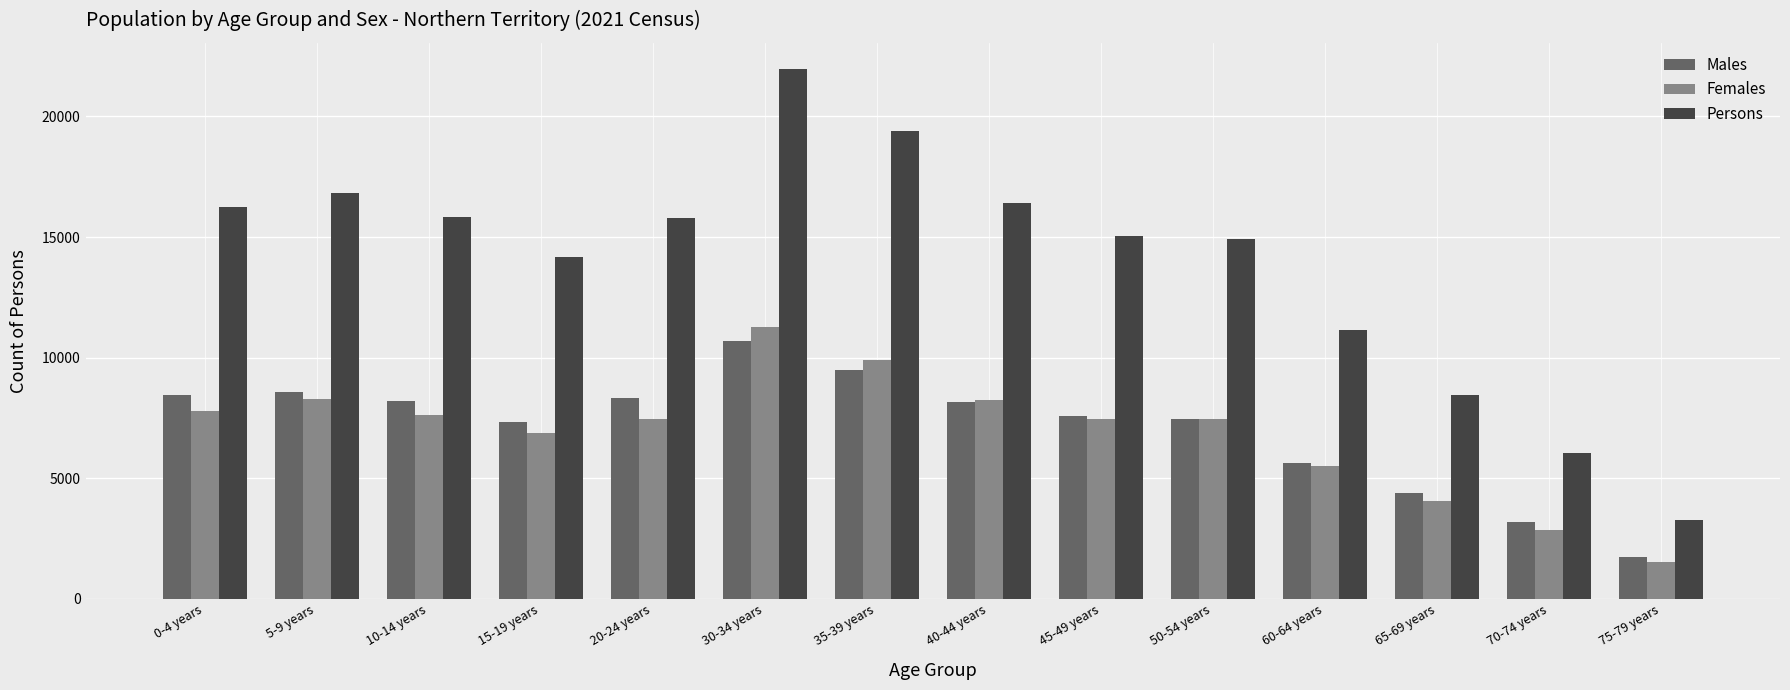

What is the lowest value of the Females series?

1544